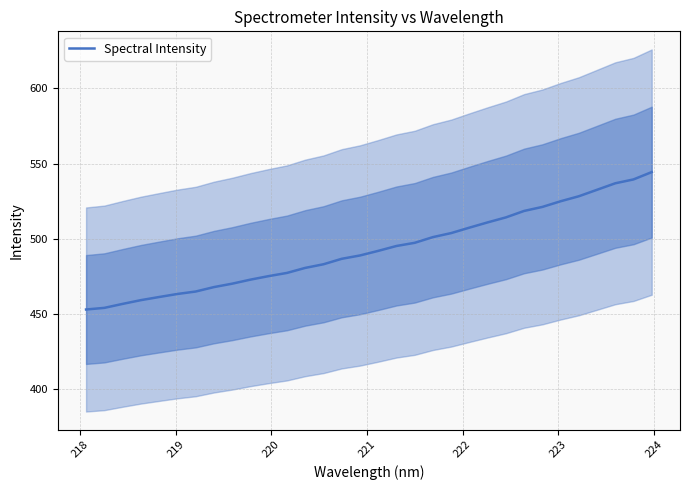

Count the number of data series in this chart.

1